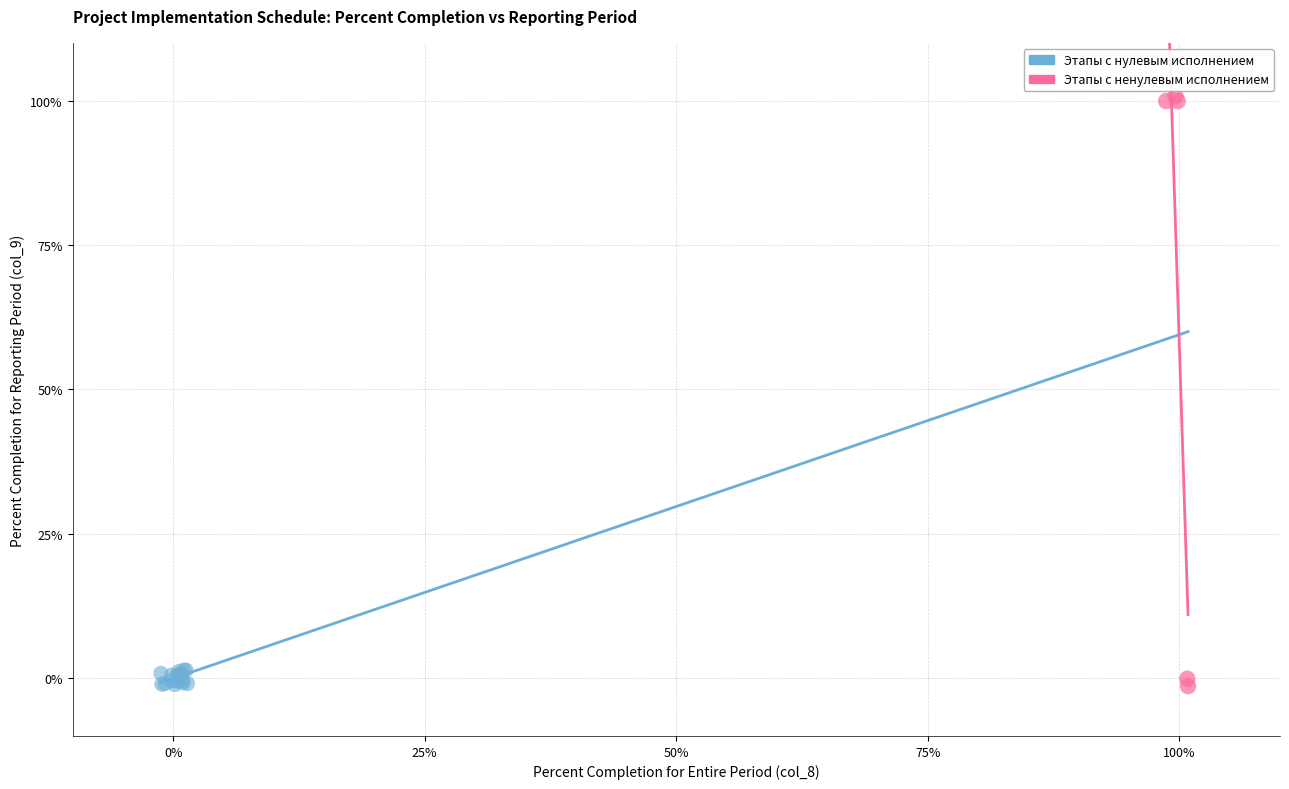

Which series contains the highest Y value?

Этапы с ненулевым исполнением